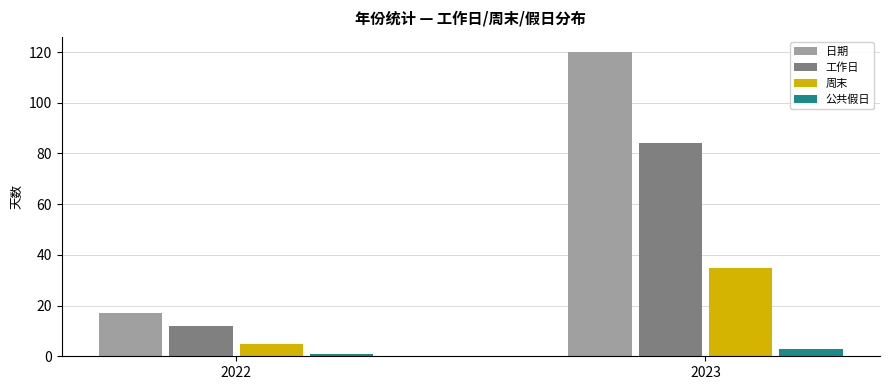

Reading left to right, list all the values displayed in this chart.

日期: 17	120
工作日: 12	84
周末: 5	35
公共假日: 1	3